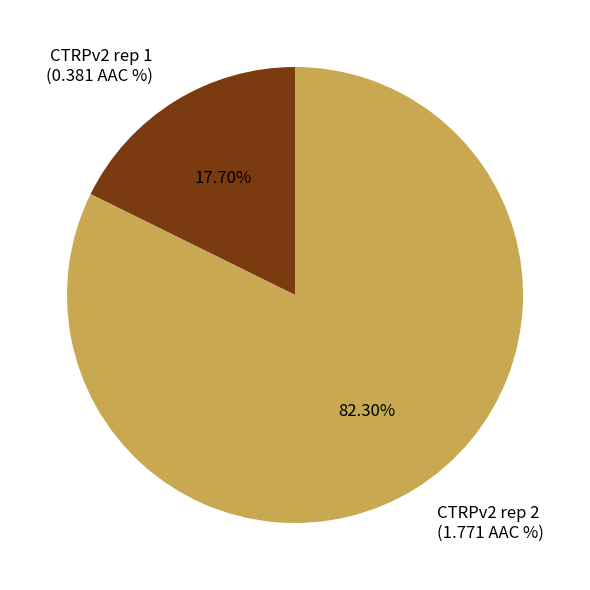

Does any single category account for the majority?

Yes